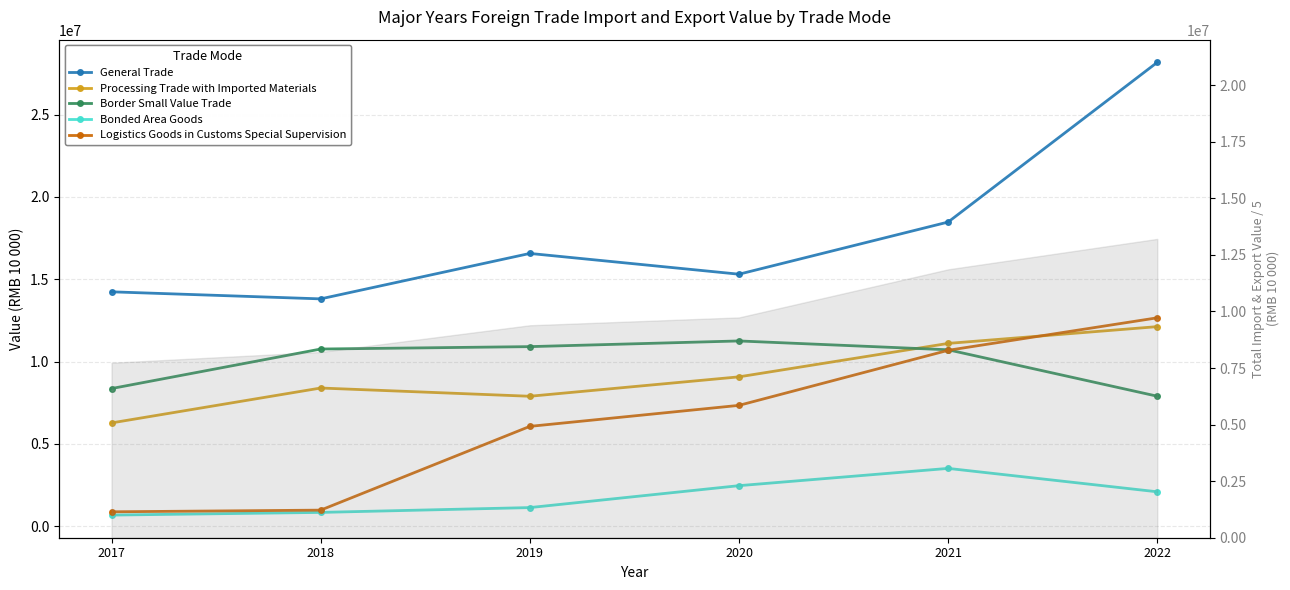

Where does the Border Small Value Trade series first go above 10762344?

2019